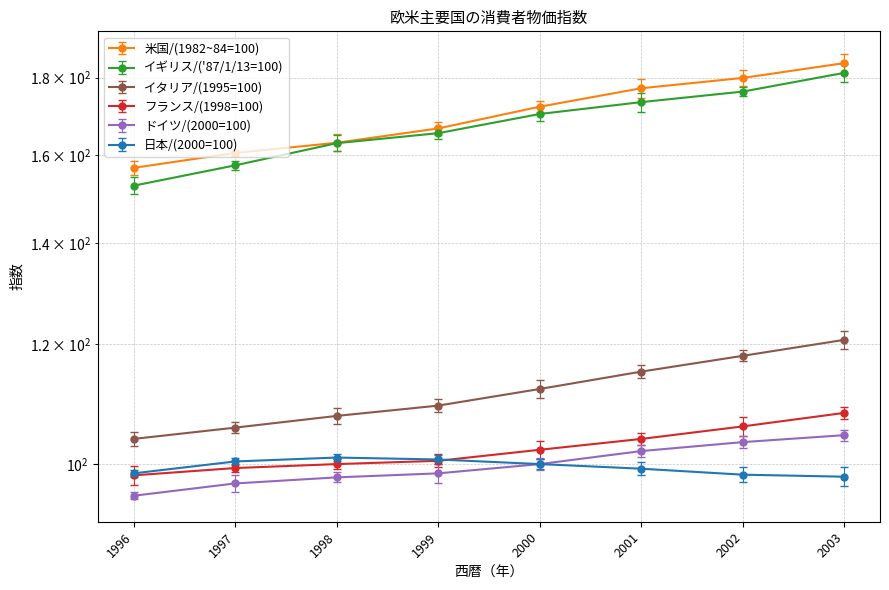

What is the greatest value displayed?

184.0